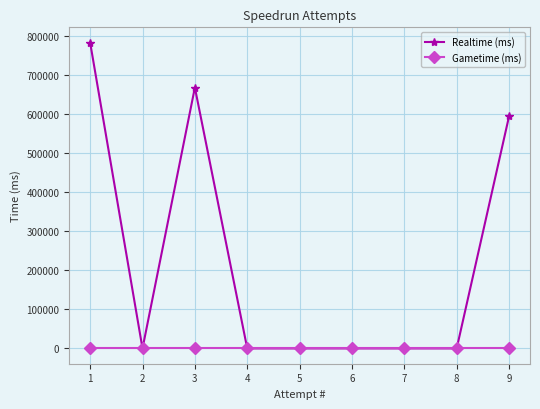

Which series has the largest total across all categories?

Realtime (ms)